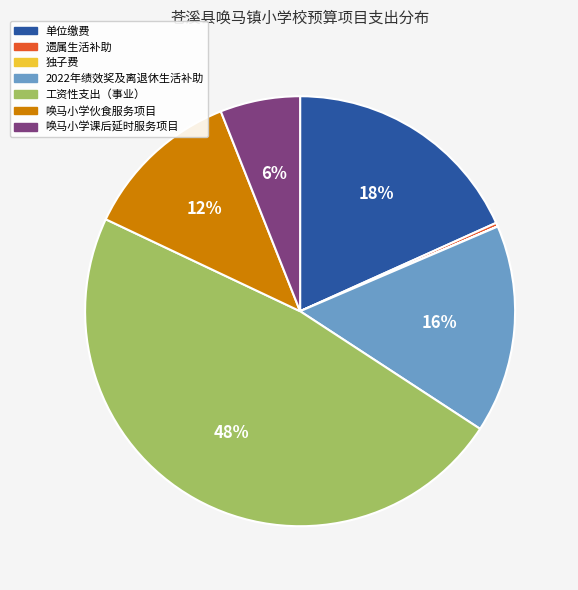

What percentage is the 唤马小学课后延时服务项目 slice, to the nearest percent?

6%